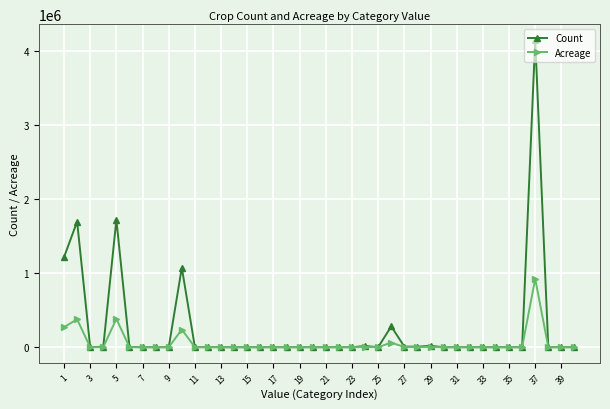

Rank the series by their average value, from highest to lowest.

Count, Acreage